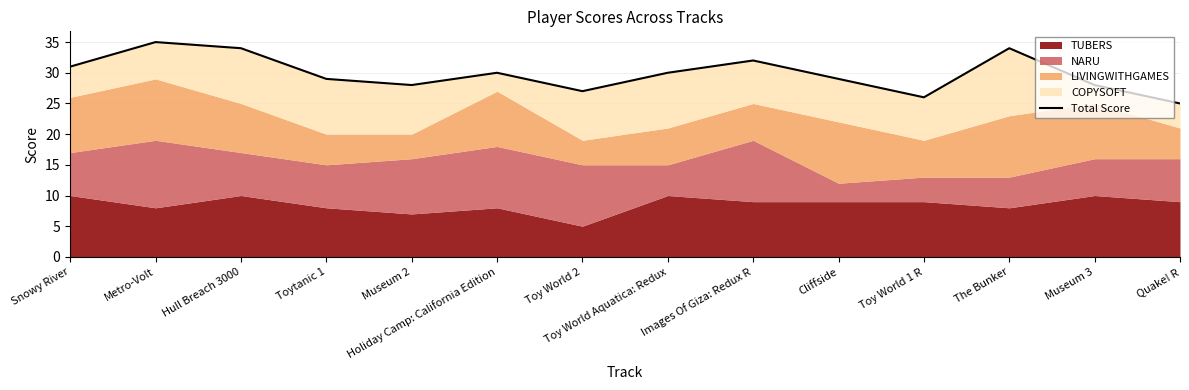

True or false: the data shows 51 at Holiday Camp: California Edition.

False